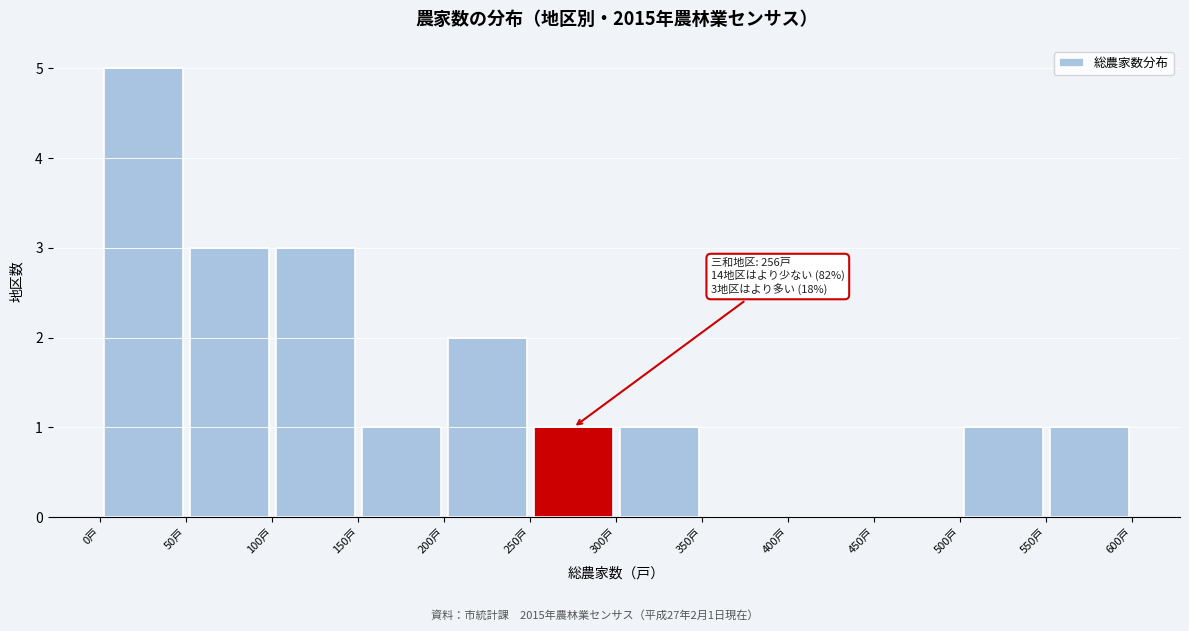

Which range on the x-axis has the tallest bar?

0 to 50